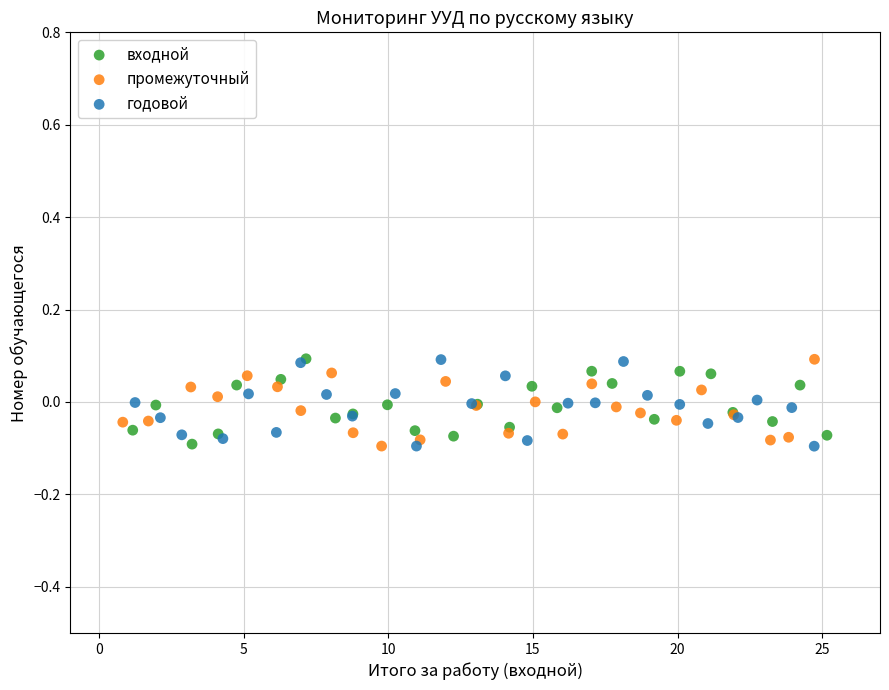

What are all the series names shown in the legend?

входной, промежуточный, годовой